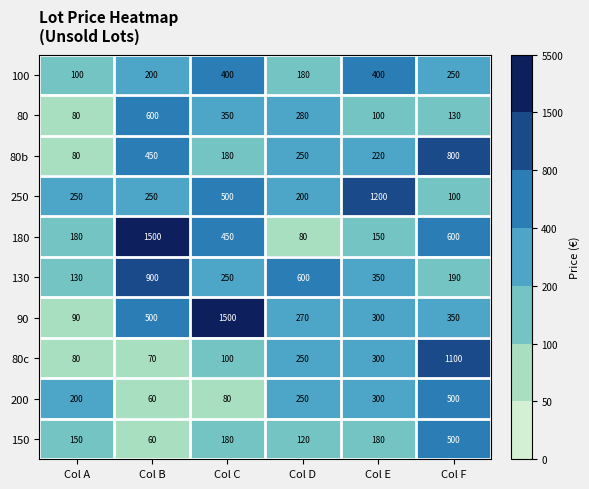

At which label does 90 first exceed 350?

Col B